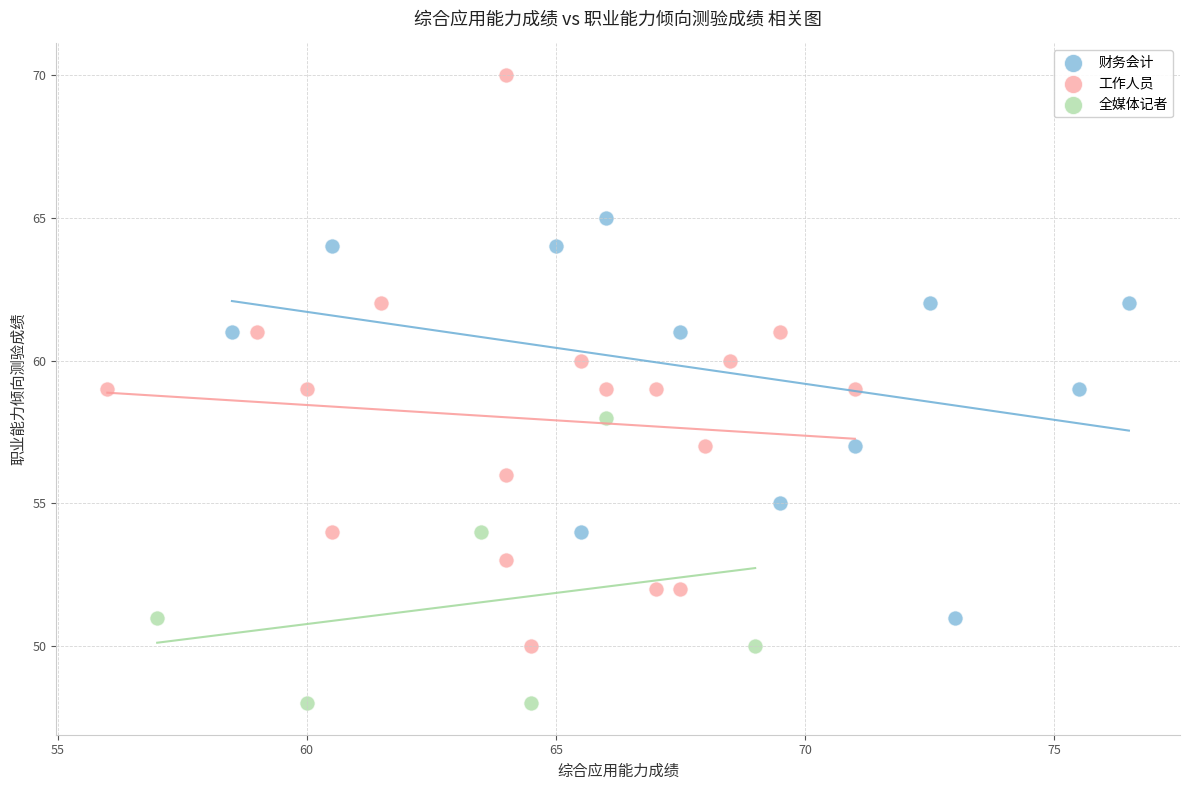

Which series has the largest Y range (max minus min)?

工作人员